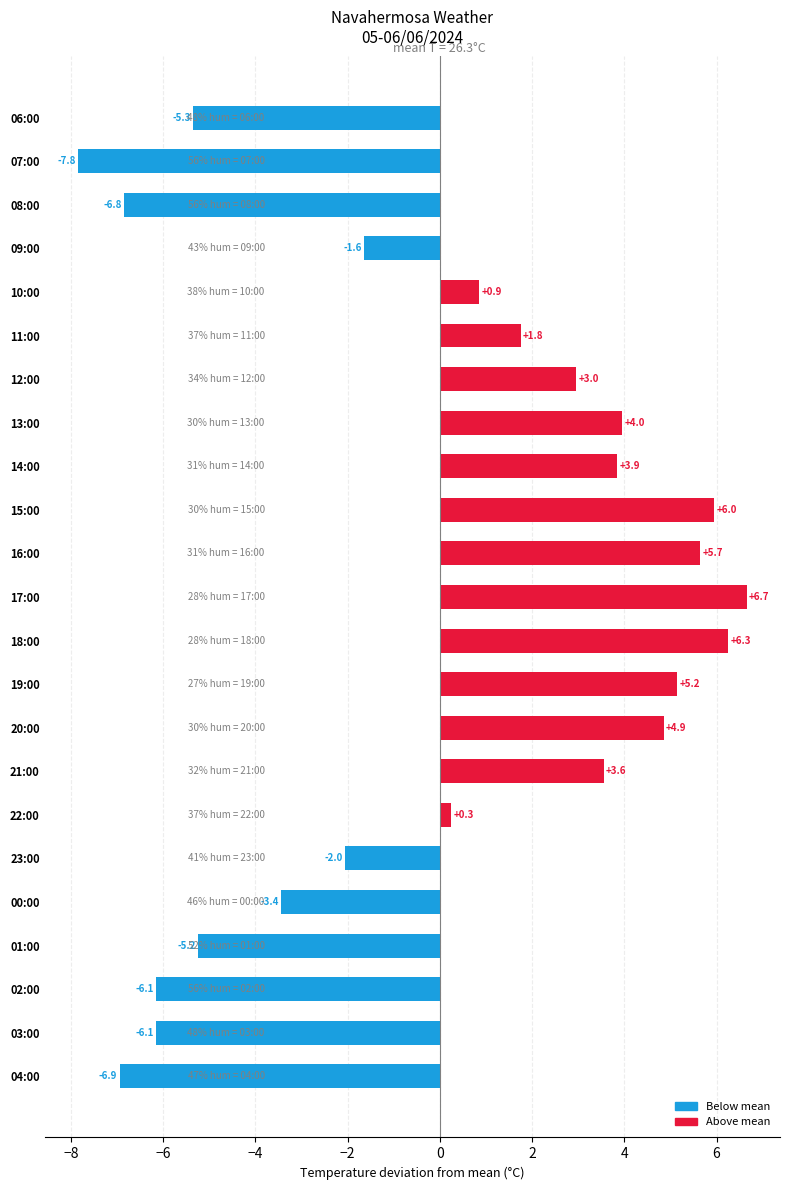

Are the bars horizontal?

Yes